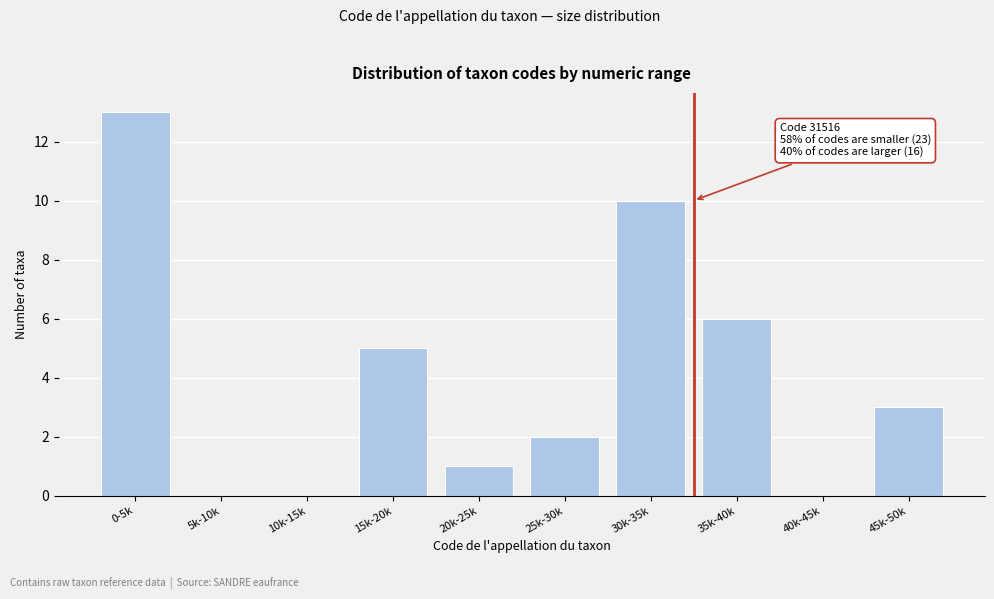

Reading left to right, list all the values displayed in this chart.

0-5k=13	5k-10k=0	10k-15k=0	15k-20k=5	20k-25k=1	25k-30k=2	30k-35k=10	35k-40k=6	40k-45k=0	45k-50k=3